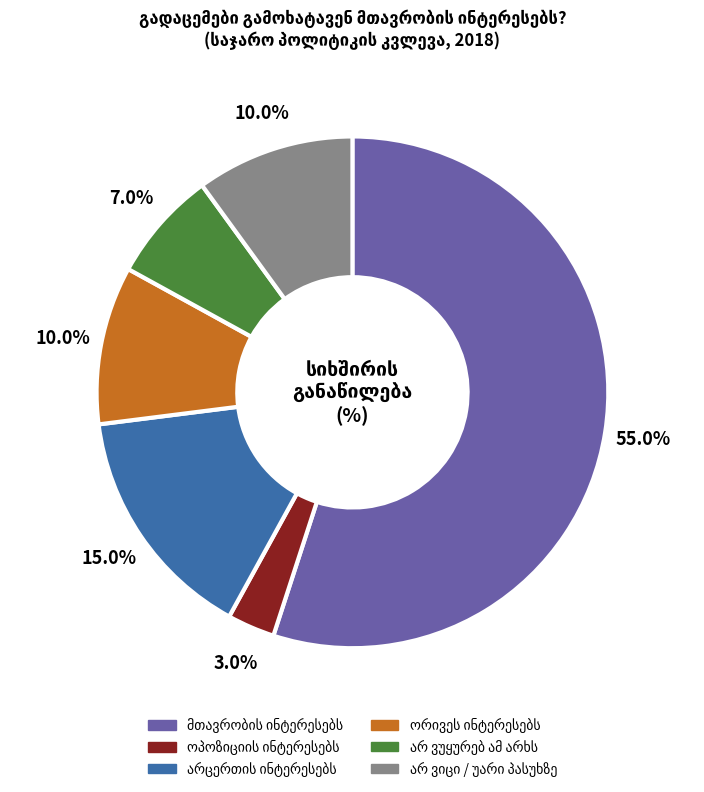

Is there any slice that represents more than half of the pie?

Yes